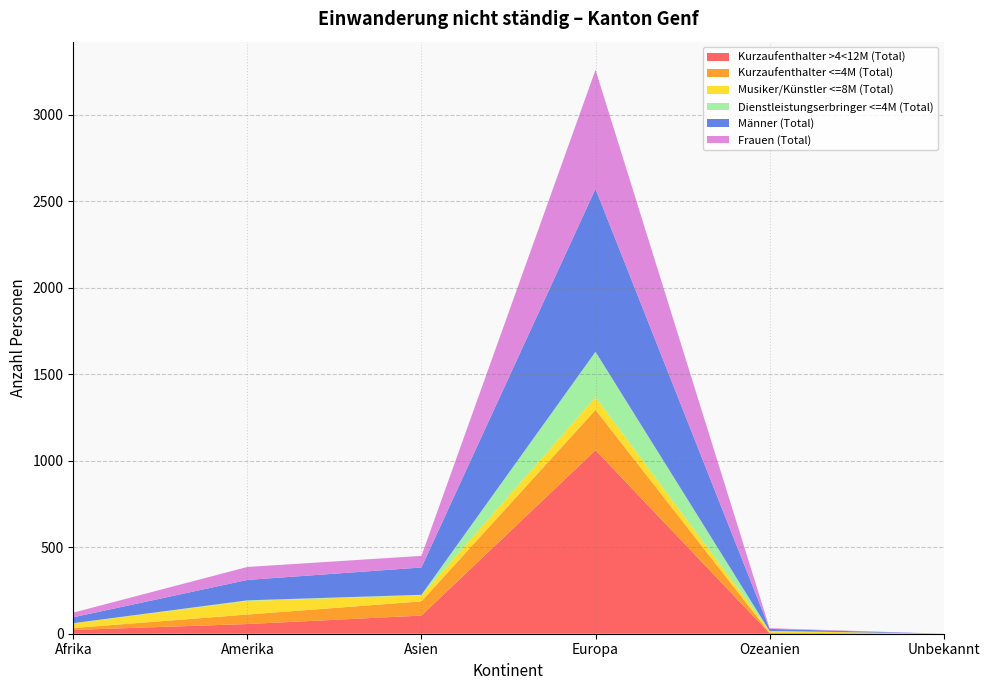

Reading left to right, transcribe all the data shown in this chart.

Kurzaufenthalter >4<12M (Total): 22	56	105	1061	3	0
Kurzaufenthalter <=4M (Total): 11	55	82	233	2	0
Musiker/Künstler <=8M (Total): 27	78	35	74	11	0
Dienstleistungserbringer <=4M (Total): 1	4	3	262	0	0
Männer (Total): 34	118	158	942	12	0
Frauen (Total): 27	75	67	688	4	0